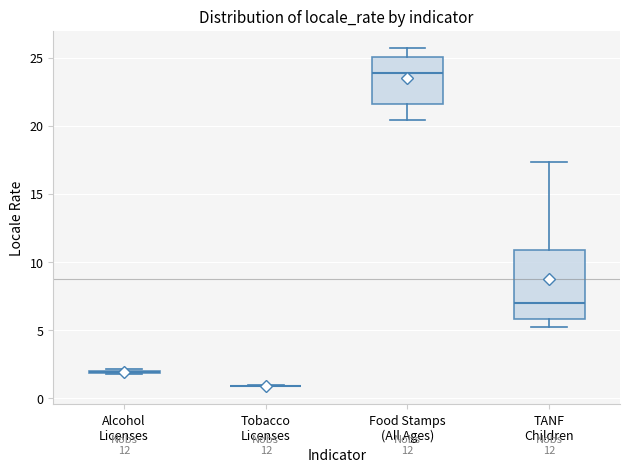

Comparing the boxes themselves (not the whiskers), which one is the tallest?

TANF Children